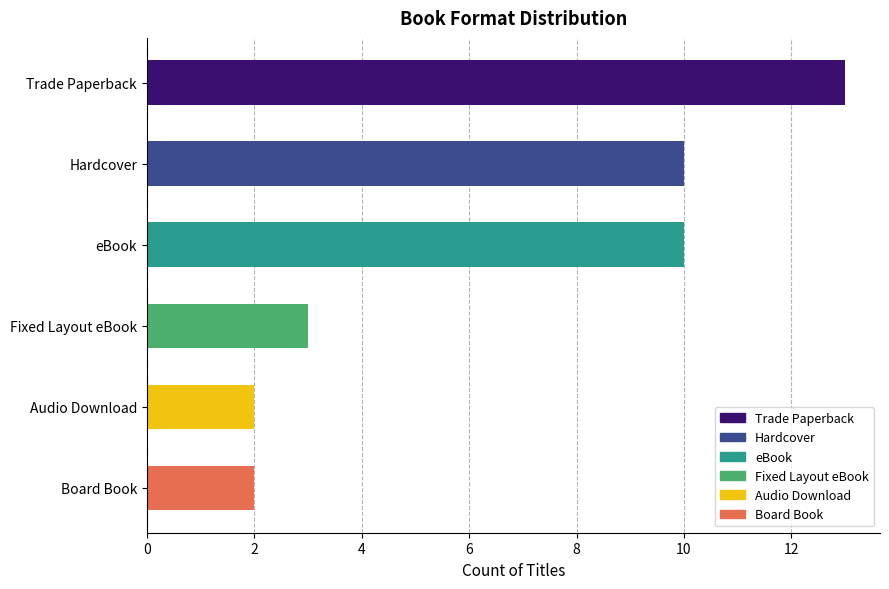

At which category does the chart reach its peak across all series?

Trade Paperback